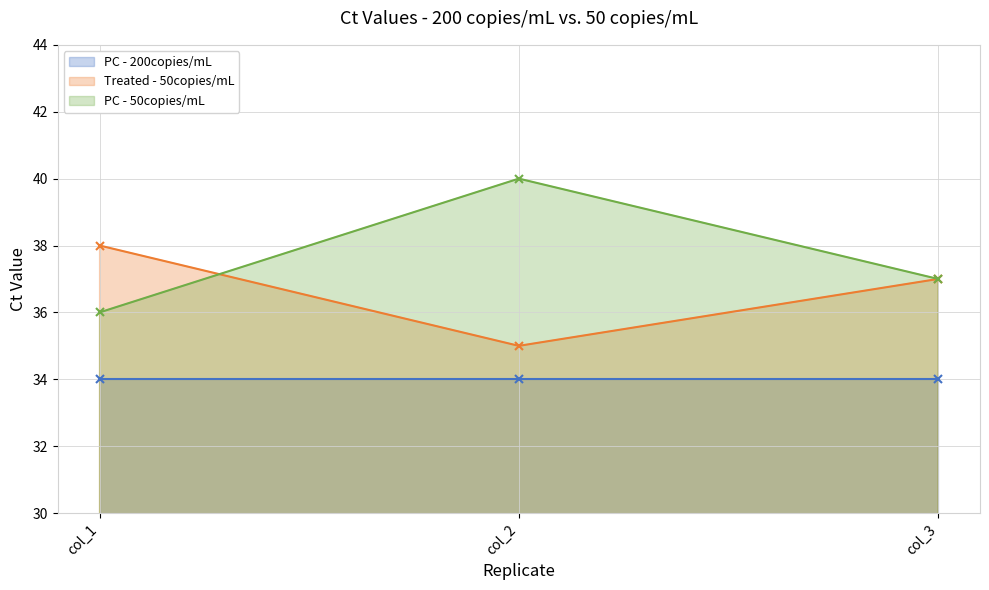

How many data points in PC - 50copies/mL are above 37?

1